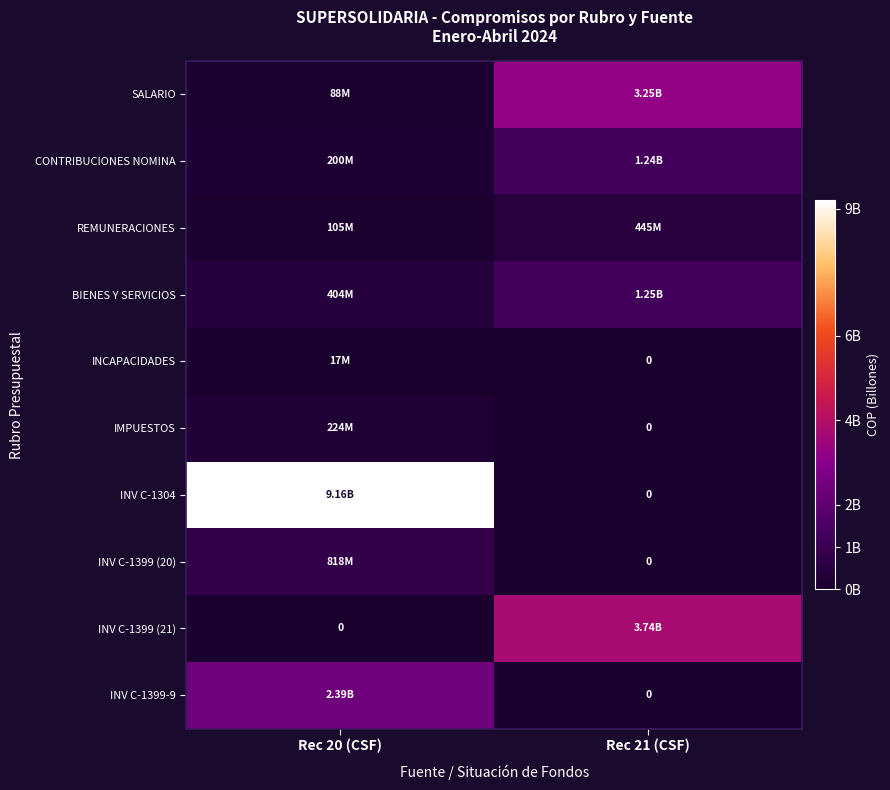

What is the sum of all SALARIO values?

3333618359